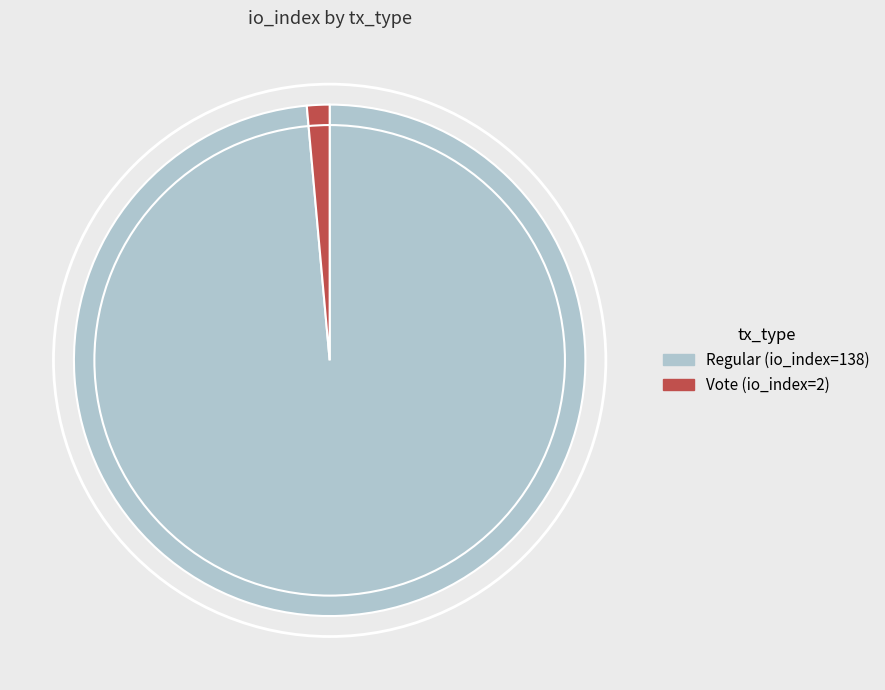

Combined, do Vote (io_index=2) and Regular (io_index=138) account for over 50%?

Yes